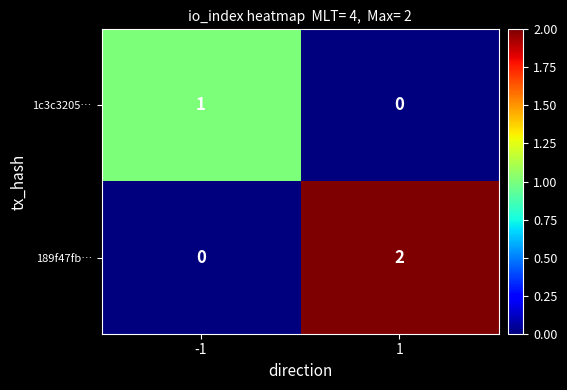

How many distinct data groups are displayed?

2